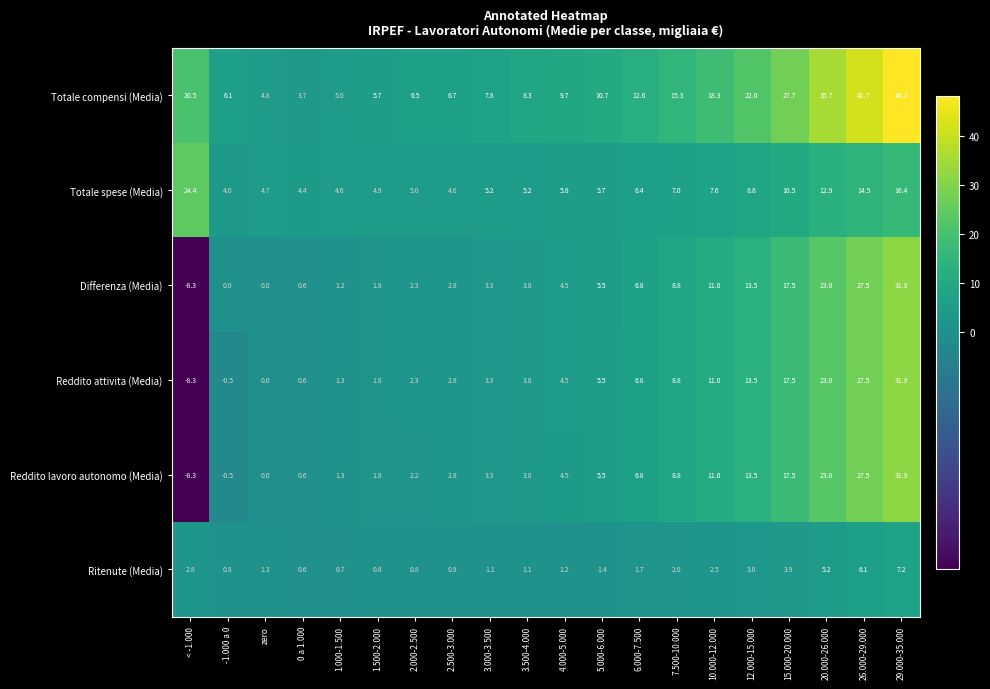

Where is Totale spese (Media) nearest to the value 14?

26.000-29.000